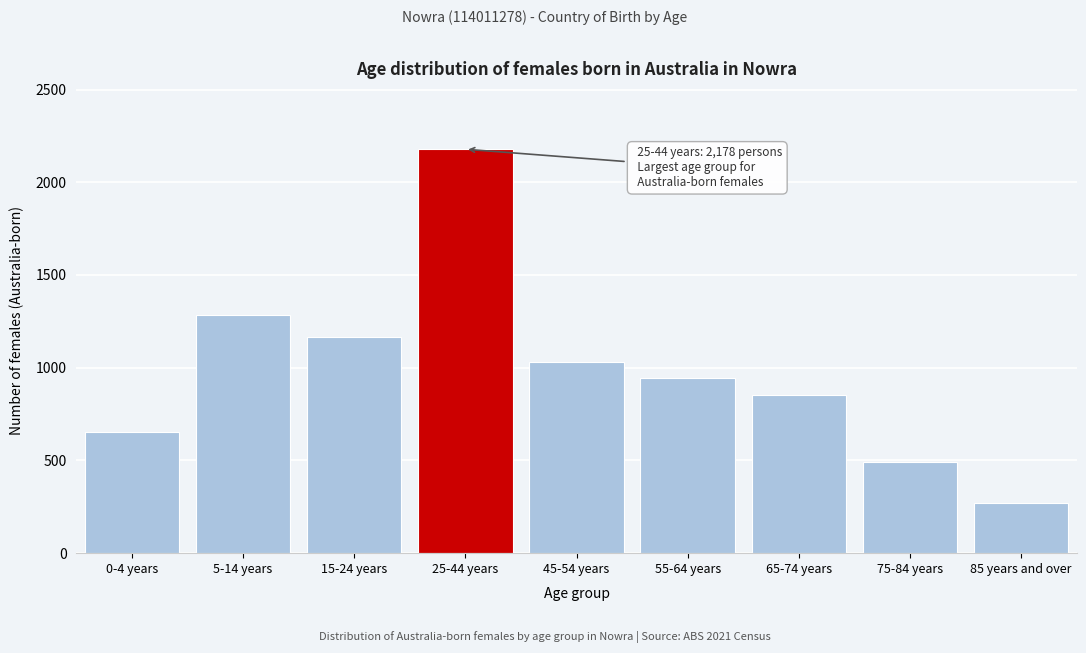

Reading right to left, extract all data points from this chart.

268	490	854	942	1031	2178	1168	1286	653